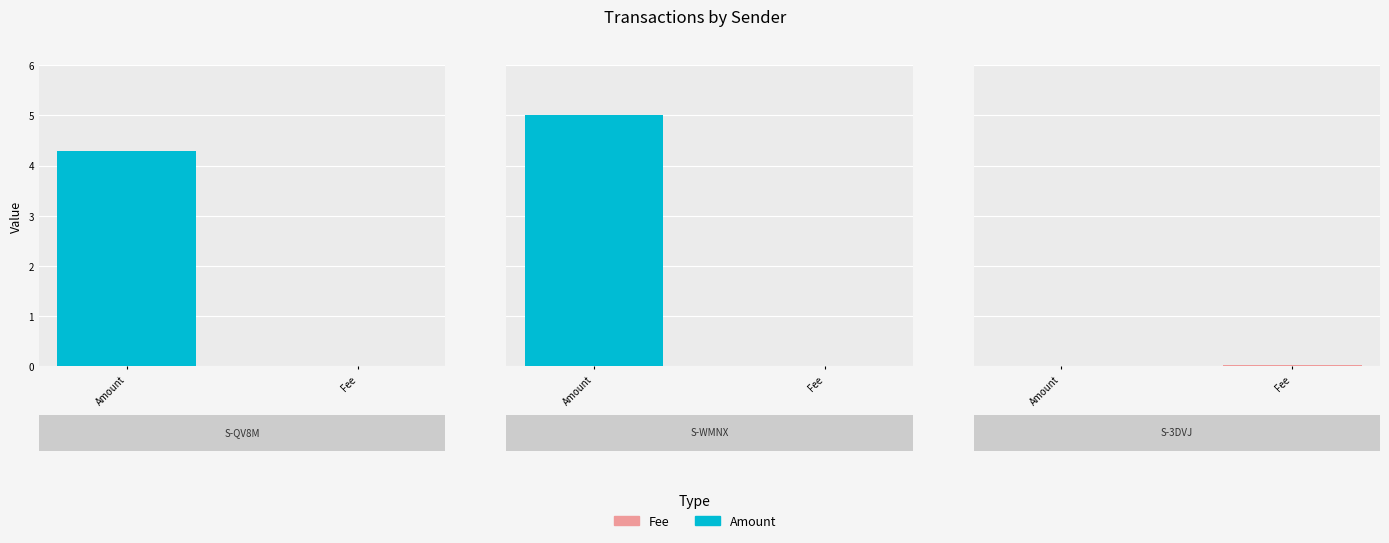

Is the value of Fee at S-3DVJ-77VN-ART4-D4WAX greater than the value of Amount at S-WMNX-48E5-5RPZ-BVMDP?

No